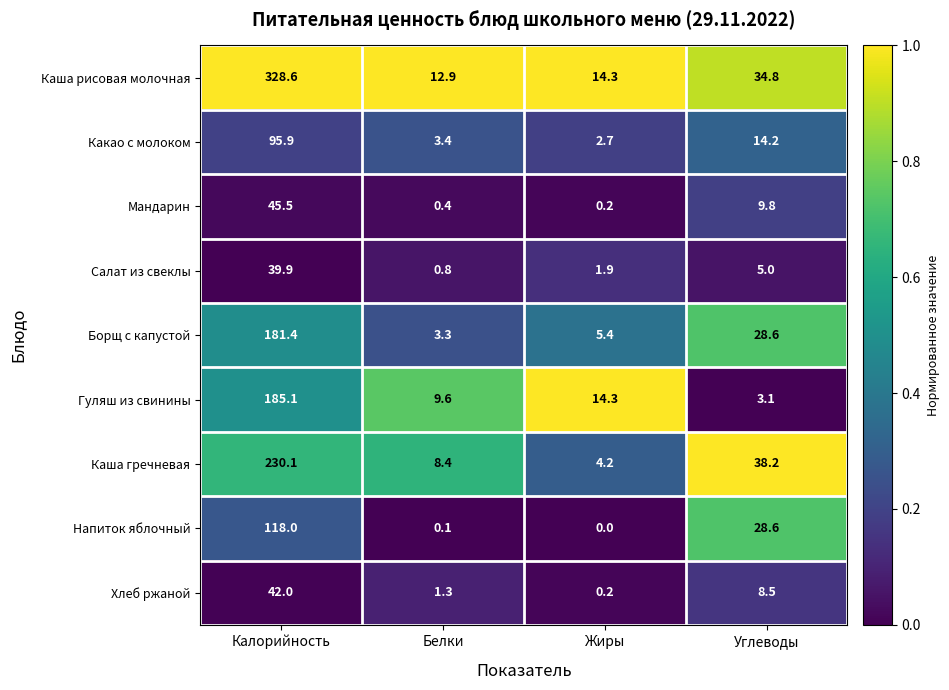

The value of Каша рисовая молочная at Калорийность is 461.8. True or false?

False